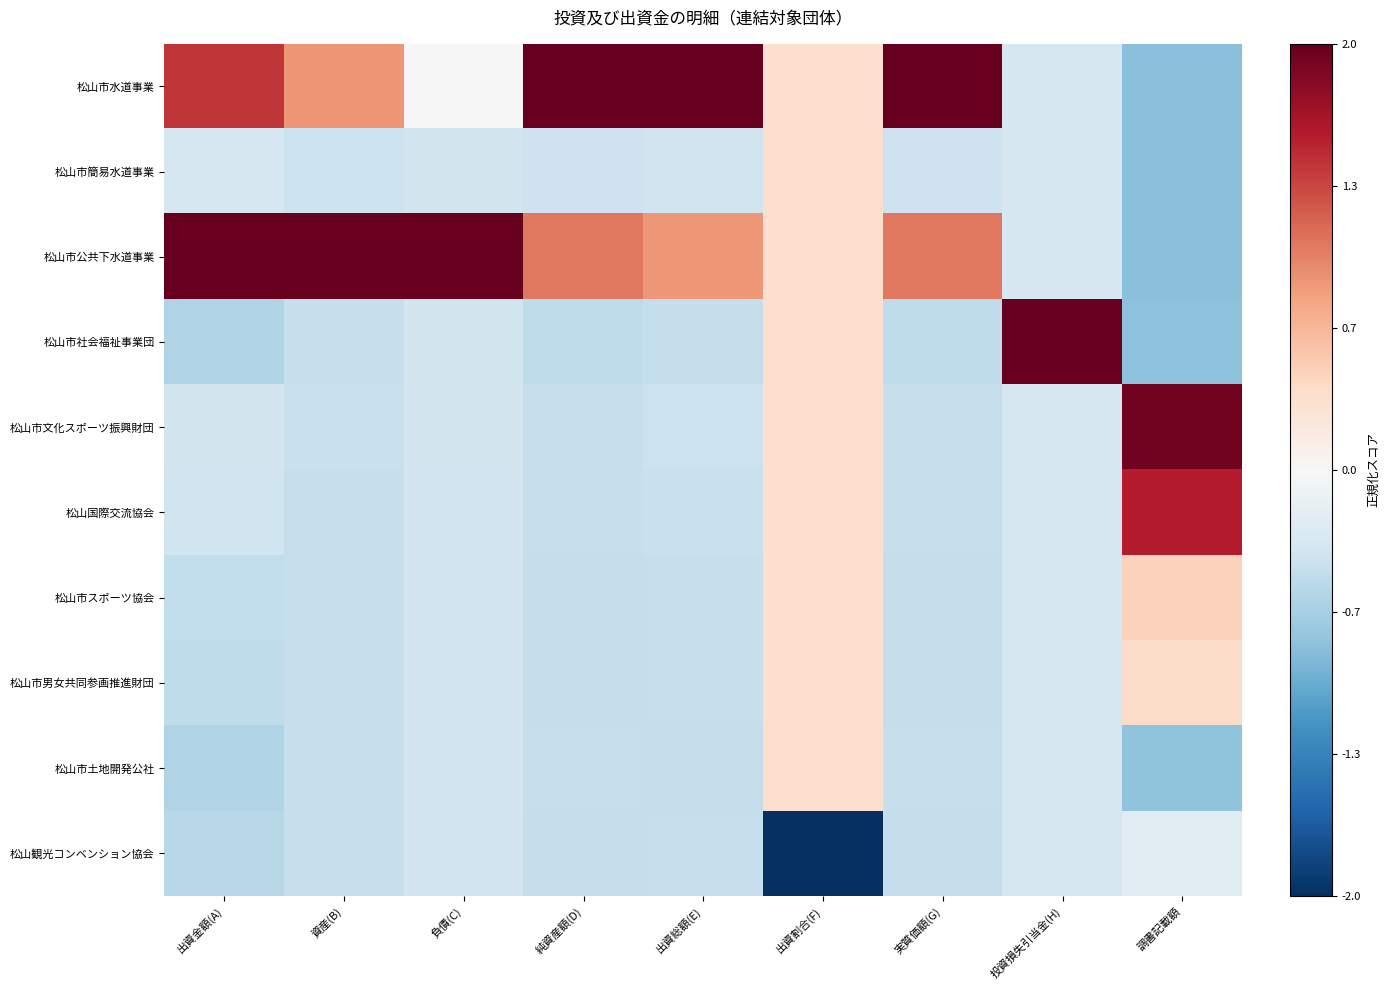

What is the difference between the highest and lowest values at 出資総額(E)?

3.2